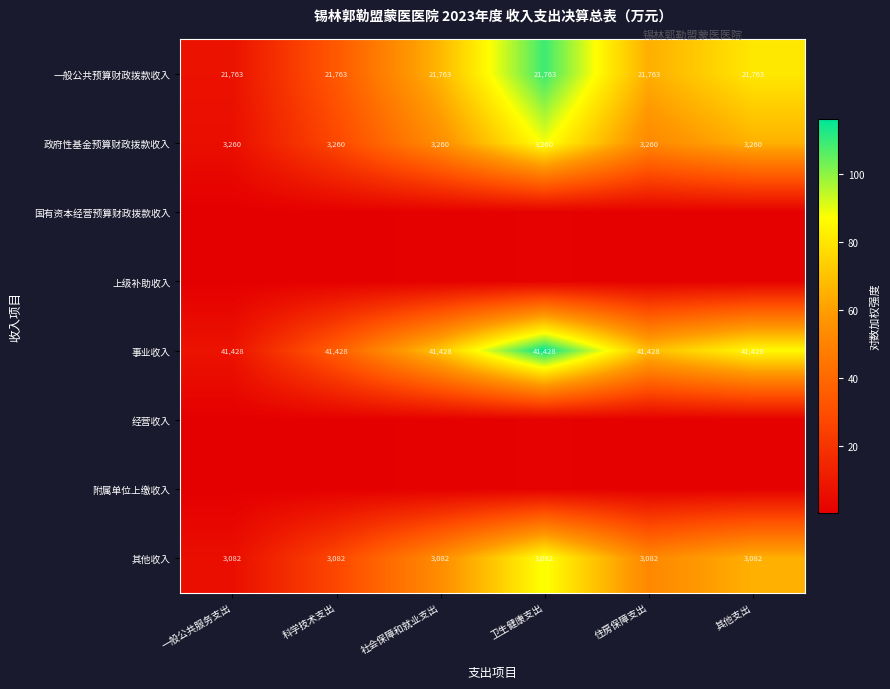

At which category is the sum across all series the highest?

卫生健康支出